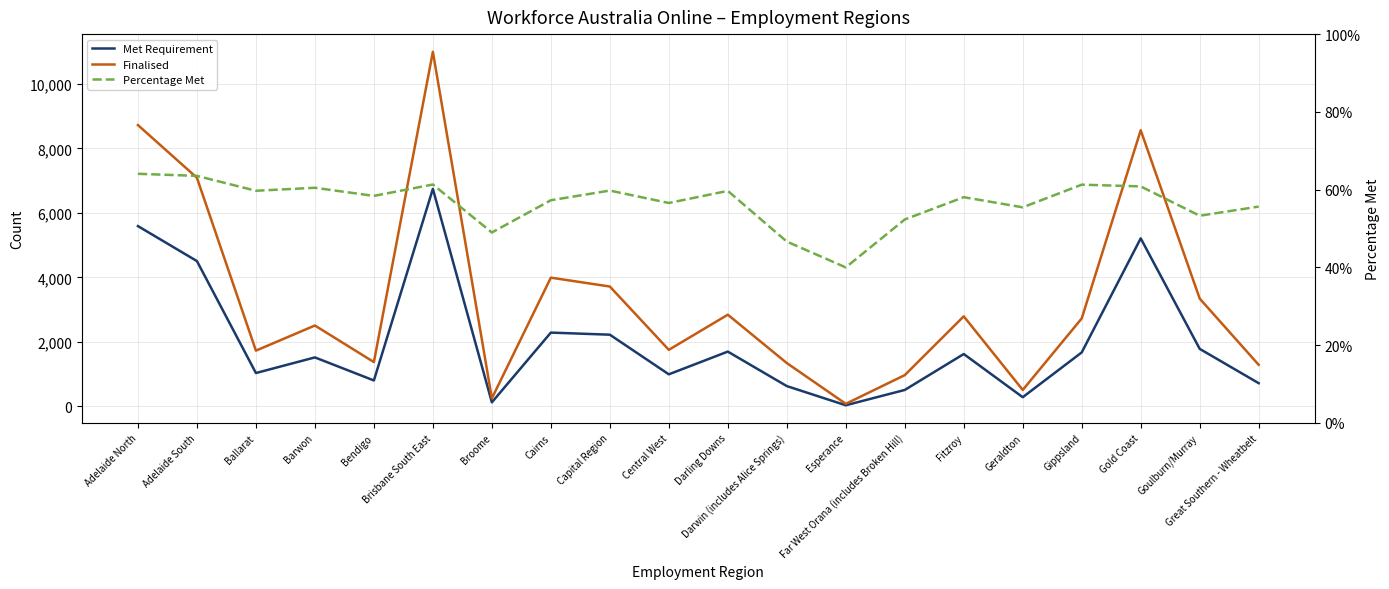

True or false: Finalised has a value of 75.0 at Esperance.

True